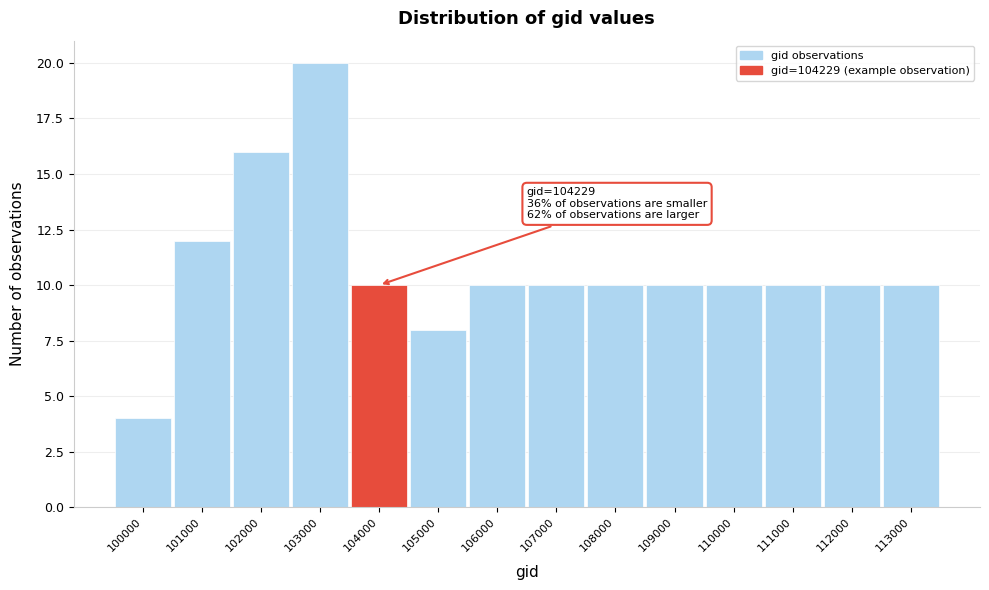

Reading right to left, transcribe all the data shown in this chart.

113000=10	112000=10	111000=10	110000=10	109000=10	108000=10	107000=10	106000=10	105000=8	104000=10	103000=20	102000=16	101000=12	100000=4